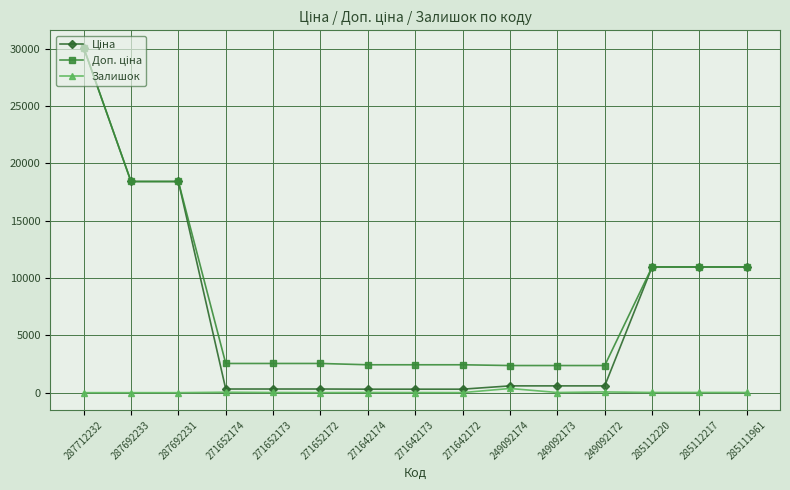

At how many categories does at least one series exceed 16926?

3